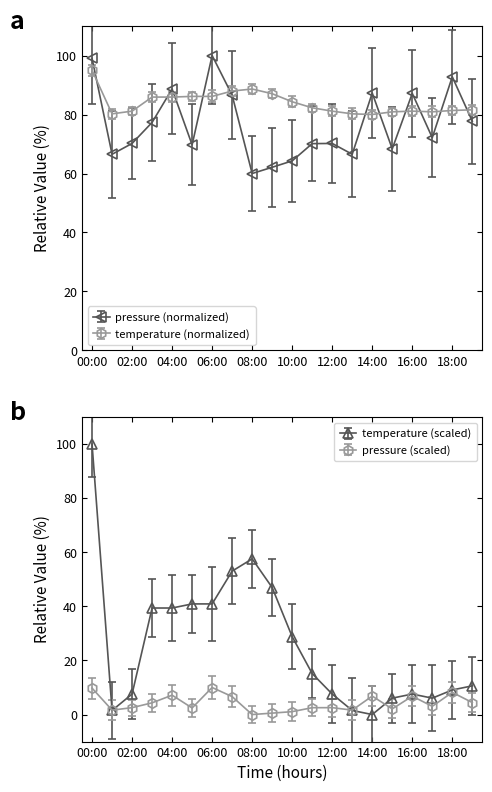

Which label corresponds to the smallest value in the chart?

08:00